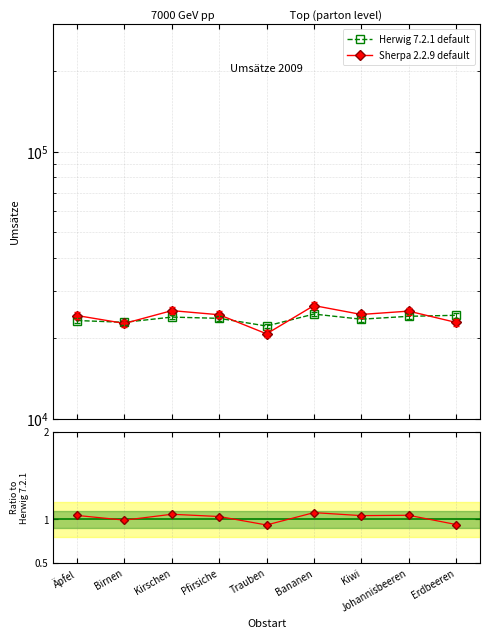

Between Kiwi and Johannisbeeren, which series saw the biggest shift?

Sherpa 2.2.9 default